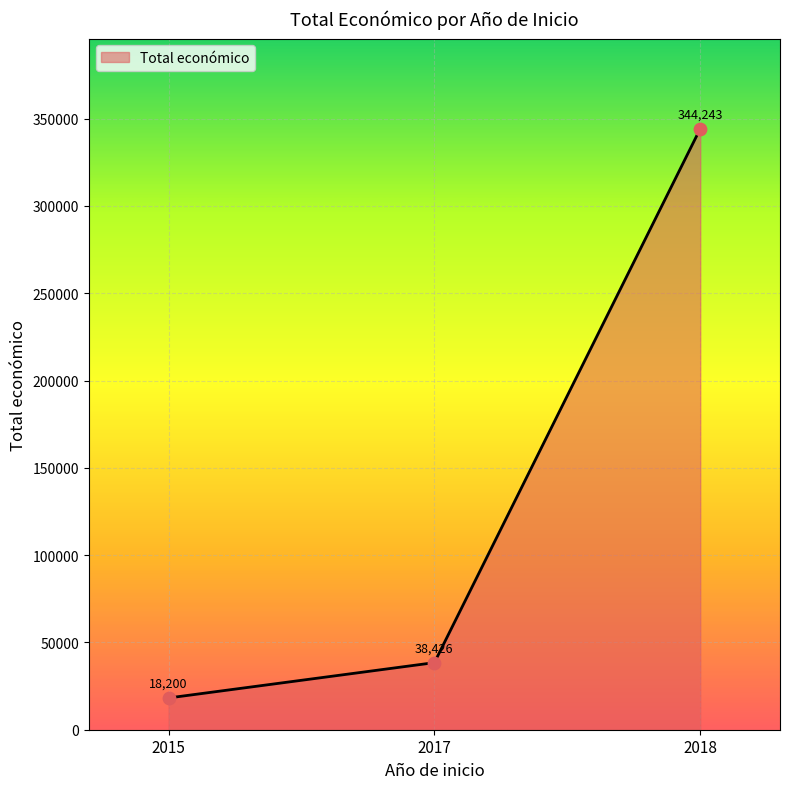

What is the ratio of the value at 2018 to the value at 2017?

9.0